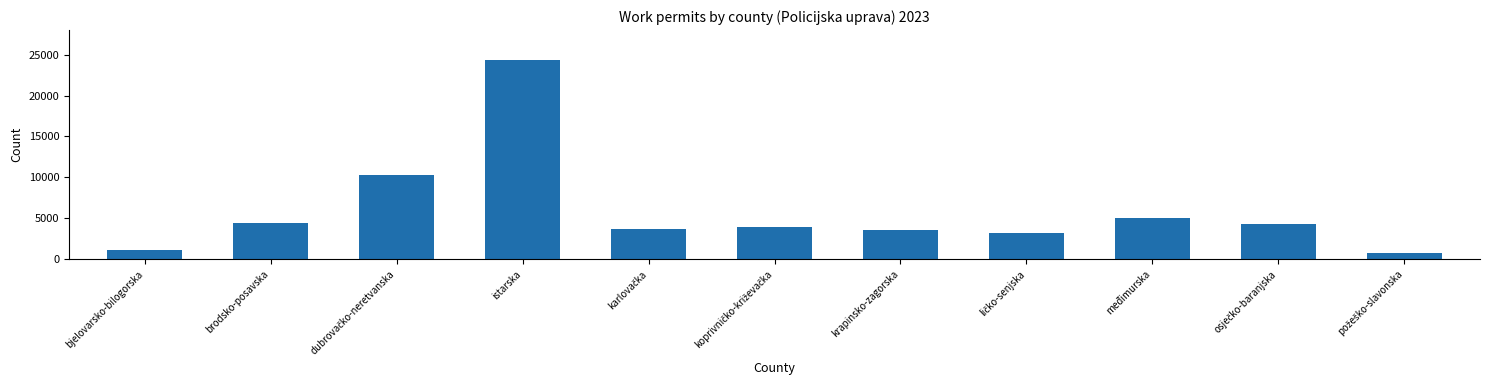

Is it true that the value at krapinsko-zagorska is 3547?

True